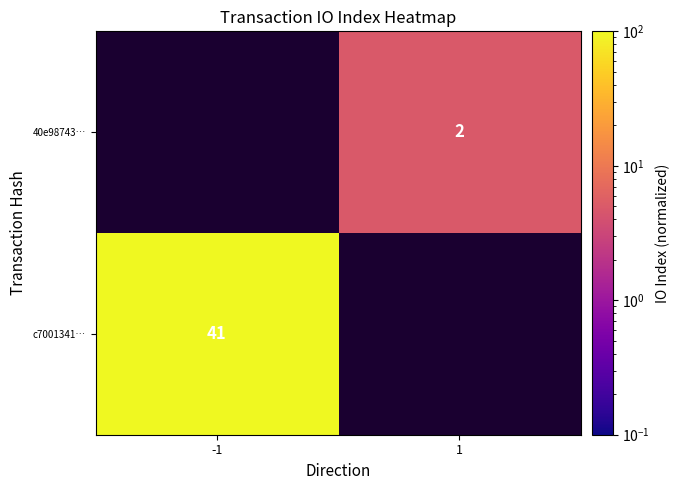

At how many categories does at least one series exceed 20?

1